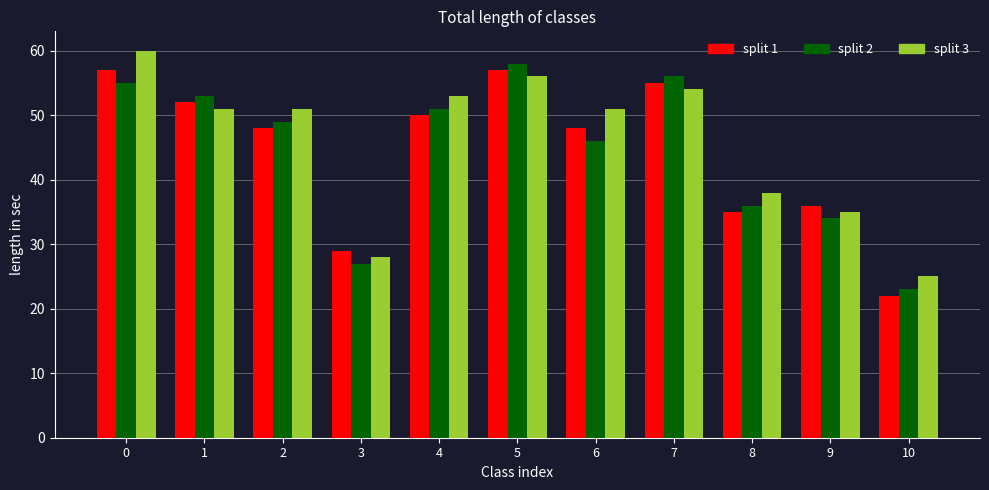

Which category has the highest value in the split 2 series?

5